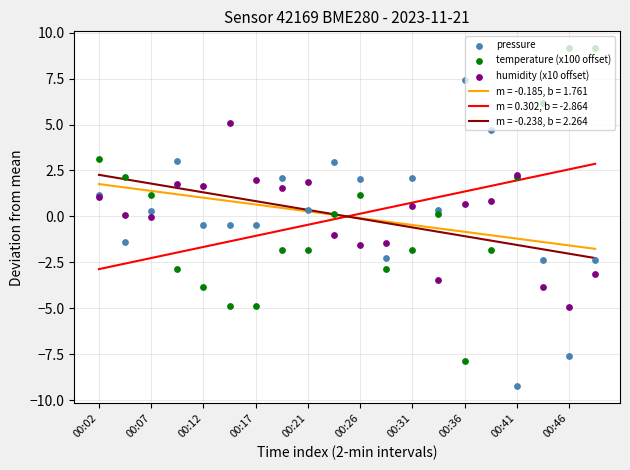

At which category is the sum across all series the highest?

00:02